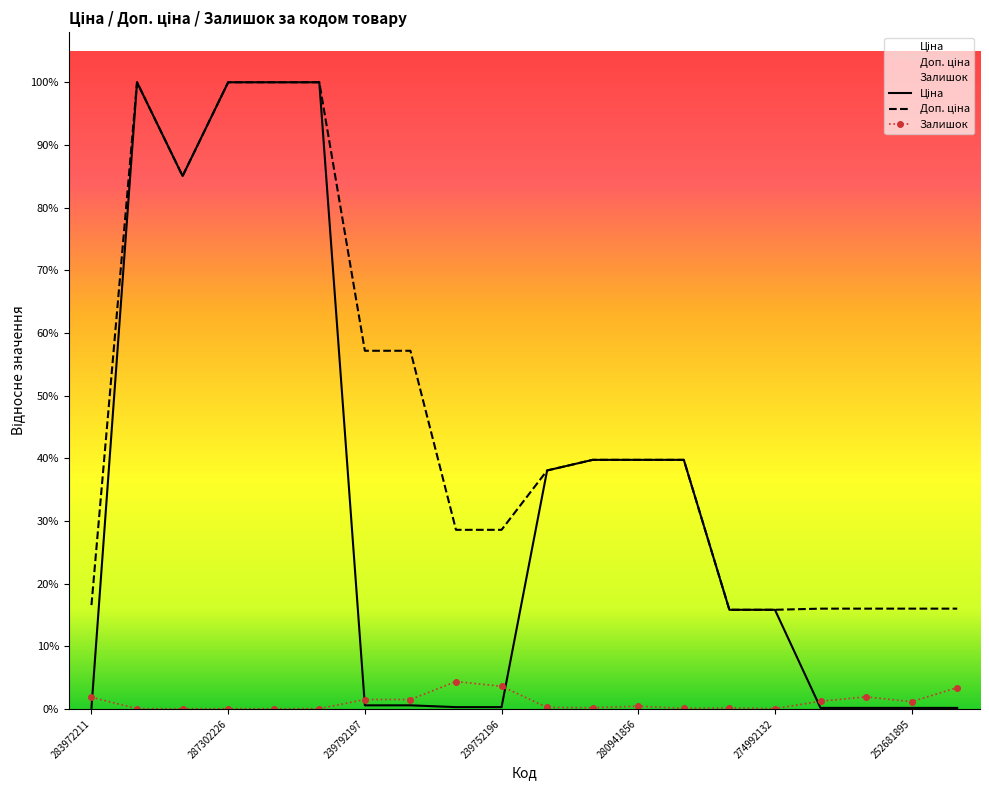

At 274992152, list the series in order from smallest to largest.

Залишок, Ціна, Доп. ціна